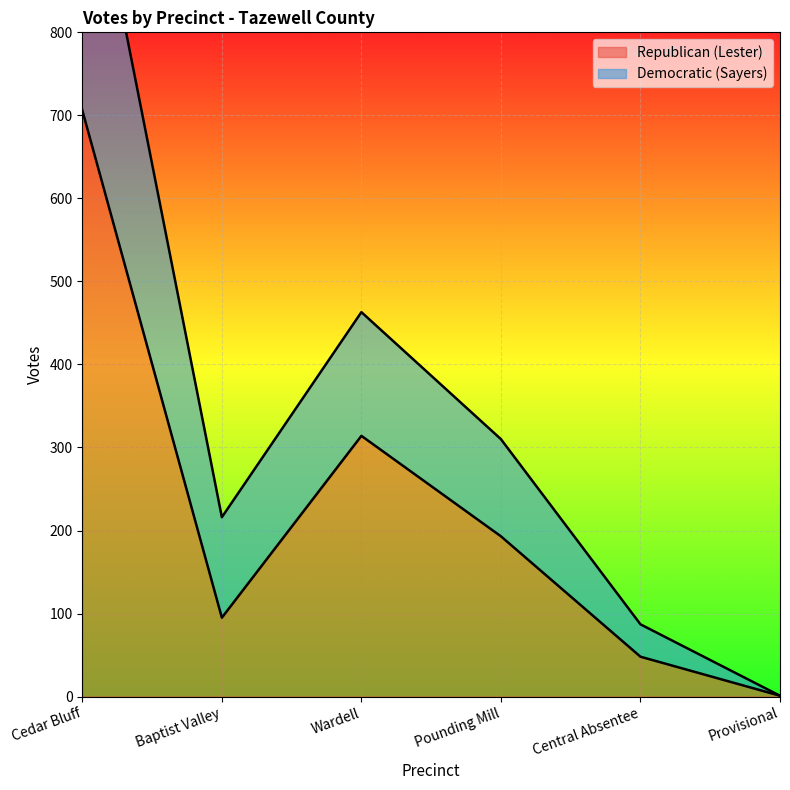

Which label corresponds to the smallest value in the chart?

Provisional